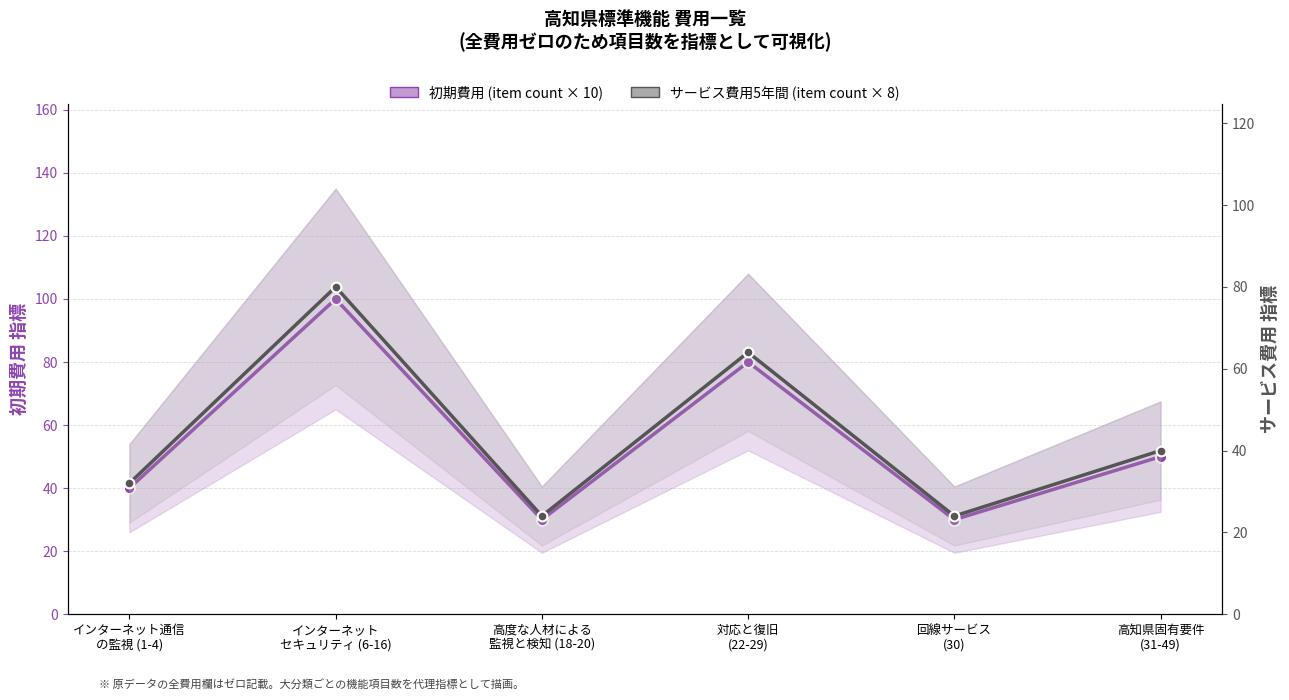

What position from the right is 対応と復旧
(22-29)?

3